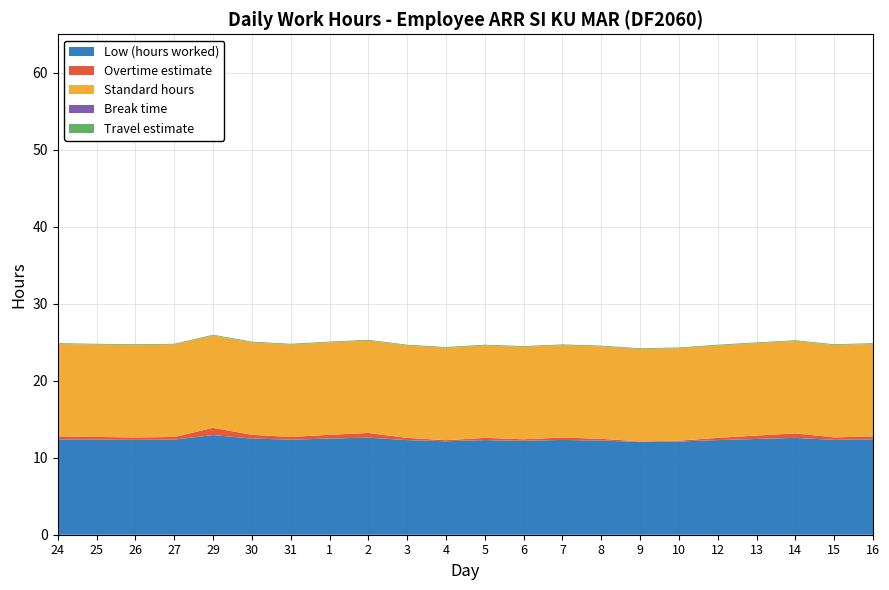

Reading right to left, what are all the values shown in this chart?

Low (hours worked): 16=12.4	15=12.3	14=12.6	13=12.4	12=12.3	10=12.1	9=12.1	8=12.2	7=12.3	6=12.2	5=12.3	4=12.1	3=12.3	2=12.6	1=12.5	31=12.3	30=12.5	29=12.9	27=12.3	26=12.3	25=12.3	24=12.4
Overtime estimate: 16=0.4	15=0.3	14=0.6	13=0.4	12=0.3	10=0.1	9=0.1	8=0.2	7=0.3	6=0.2	5=0.3	4=0.1	3=0.3	2=0.6	1=0.5	31=0.3	30=0.5	29=0.9	27=0.3	26=0.3	25=0.3	24=0.4
Standard hours: 16=12.0	15=12.0	14=12.0	13=12.0	12=12.0	10=12.0	9=12.0	8=12.0	7=12.0	6=12.0	5=12.0	4=12.0	3=12.0	2=12.0	1=12.0	31=12.0	30=12.0	29=12.0	27=12.0	26=12.0	25=12.0	24=12.0
Break time: 16=0.0	15=0.0	14=0.0	13=0.0	12=0.0	10=0.0	9=0.0	8=0.0	7=0.0	6=0.0	5=0.0	4=0.0	3=0.0	2=0.0	1=0.0	31=0.0	30=0.0	29=0.0	27=0.0	26=0.0	25=0.0	24=0.0
Travel estimate: 16=0.1	15=0.1	14=0.1	13=0.1	12=0.1	10=0.1	9=0.1	8=0.1	7=0.1	6=0.1	5=0.1	4=0.1	3=0.1	2=0.1	1=0.1	31=0.1	30=0.1	29=0.1	27=0.1	26=0.1	25=0.1	24=0.1